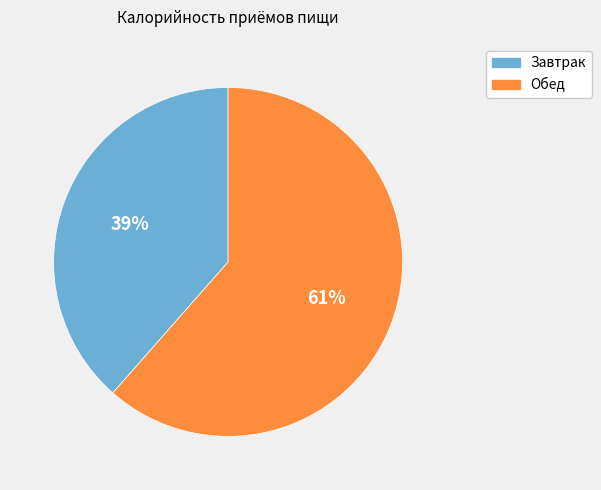

The Обед slice represents 73% of the pie. True or false?

False